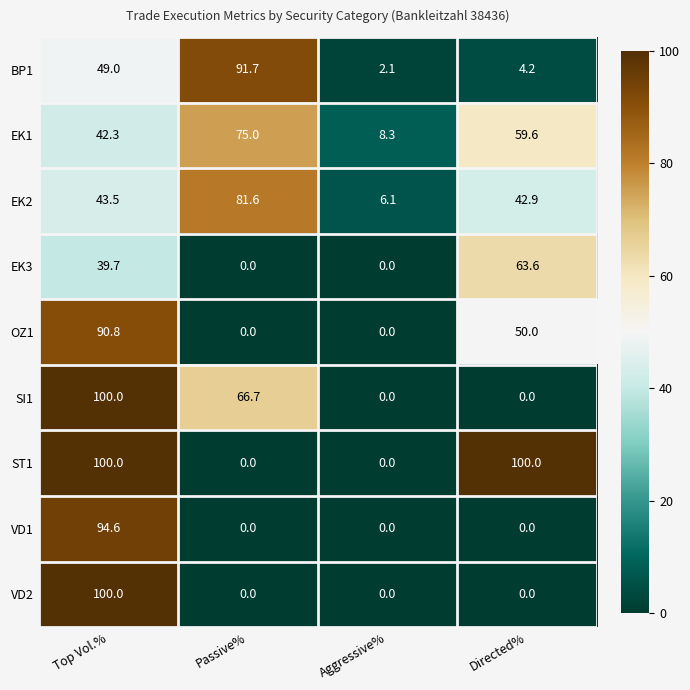

Is it true that VD2 equals 0.0 at Aggressive%?

True